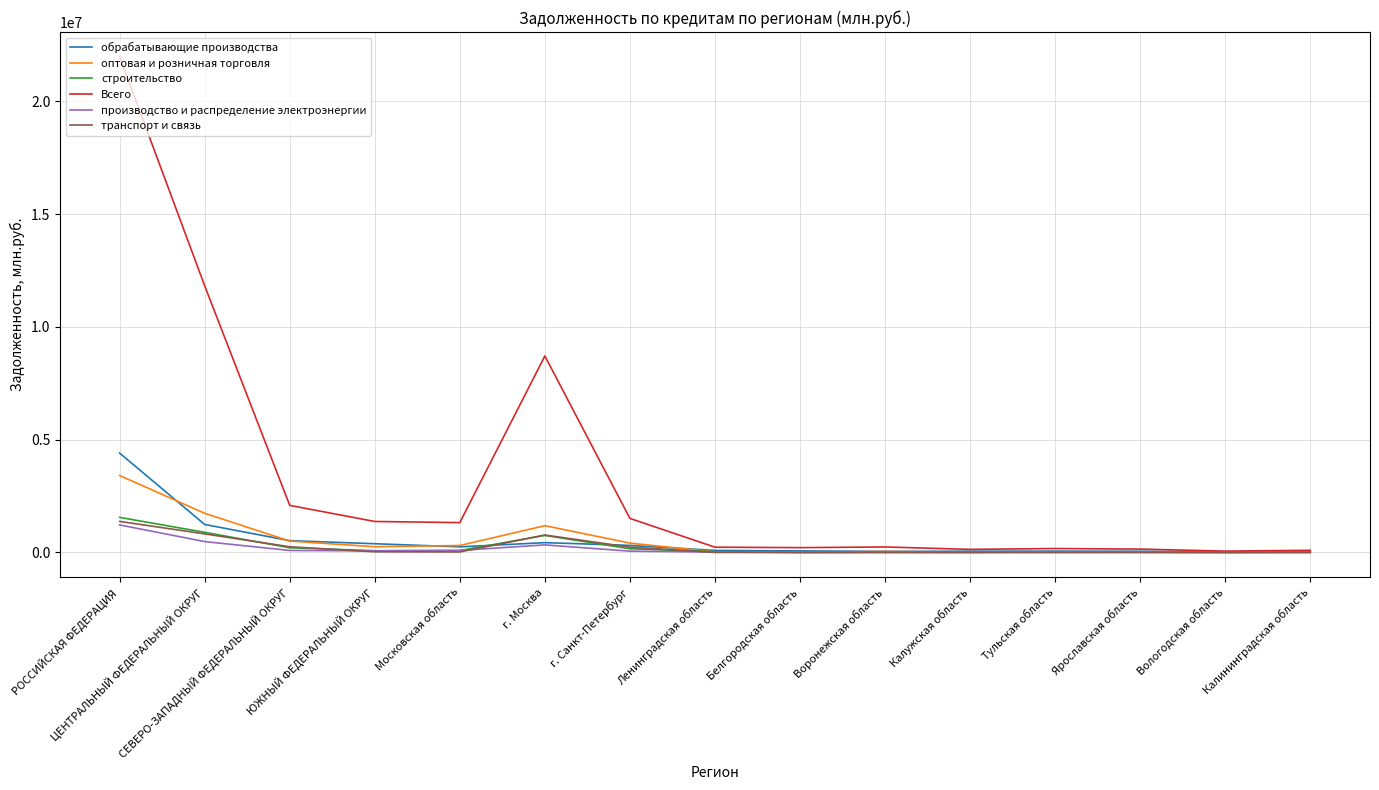

Which series has the largest range (max minus min)?

Всего